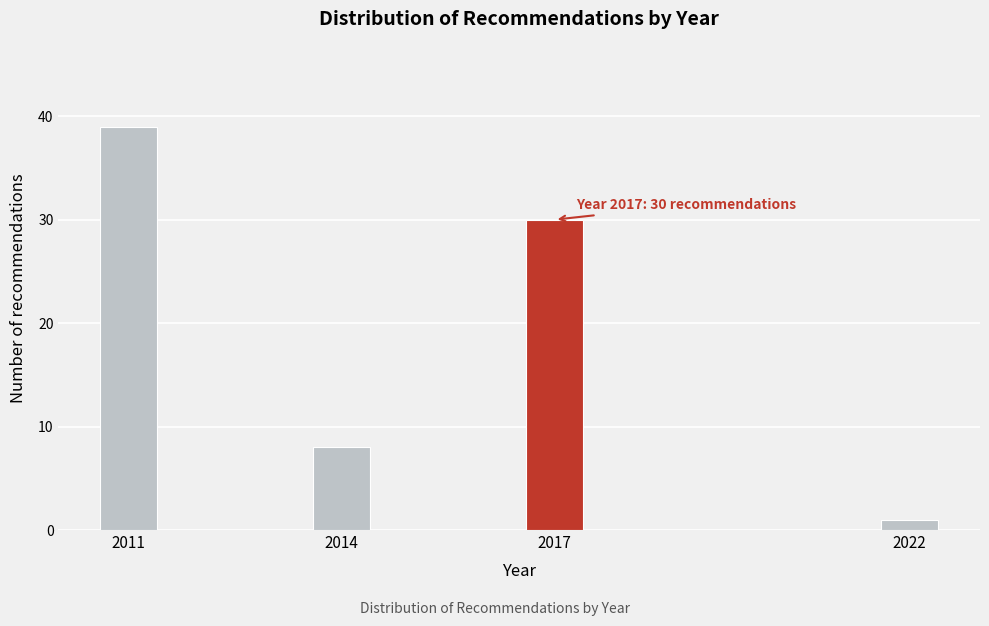

Reading left to right, extract all data points from this chart.

2011=39	2014=8	2017=30	2022=1